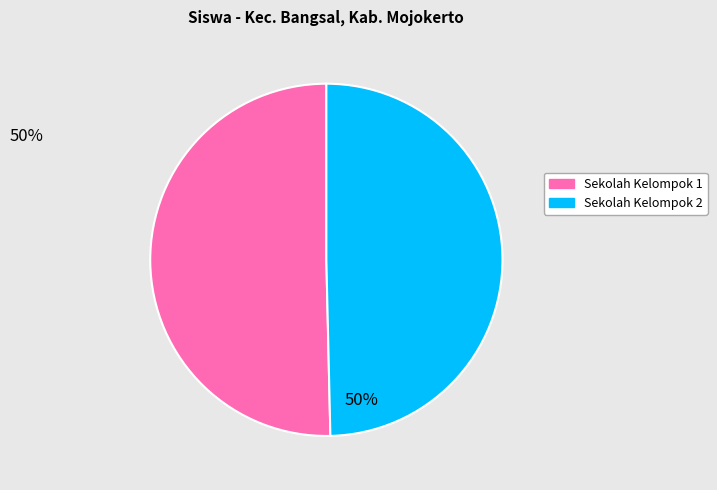

Is the sum of Sekolah Kelompok 2 and Sekolah Kelompok 1 greater than half?

Yes